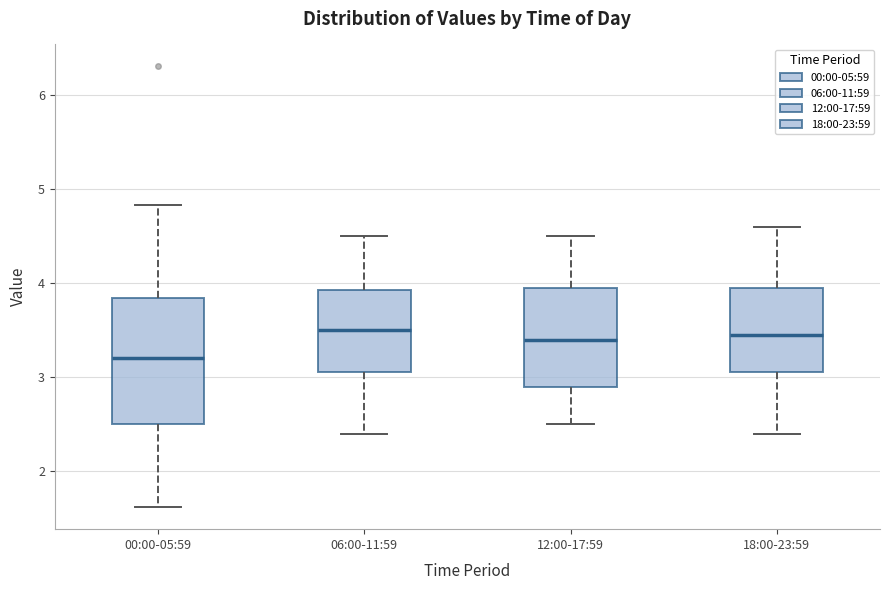

Which box is the tallest, from its lower edge to its upper edge?

00:00-05:59